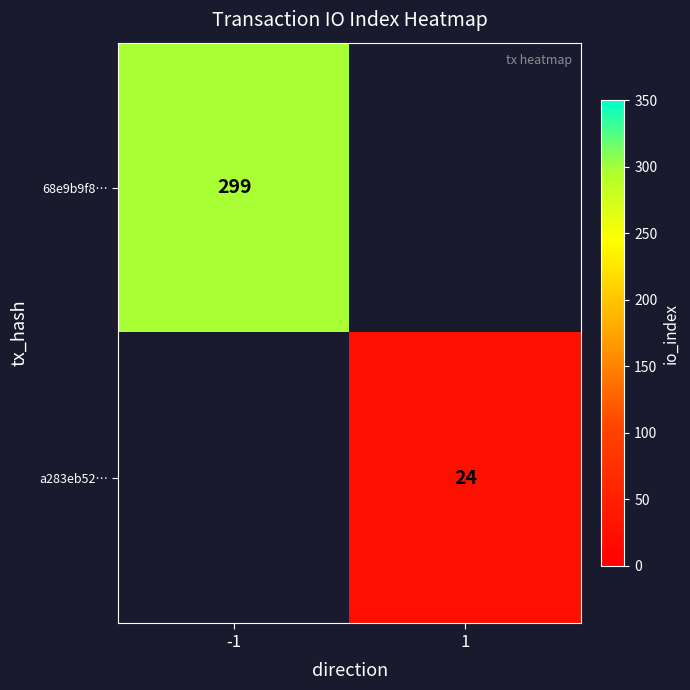

How many categories are shown in the chart?

2